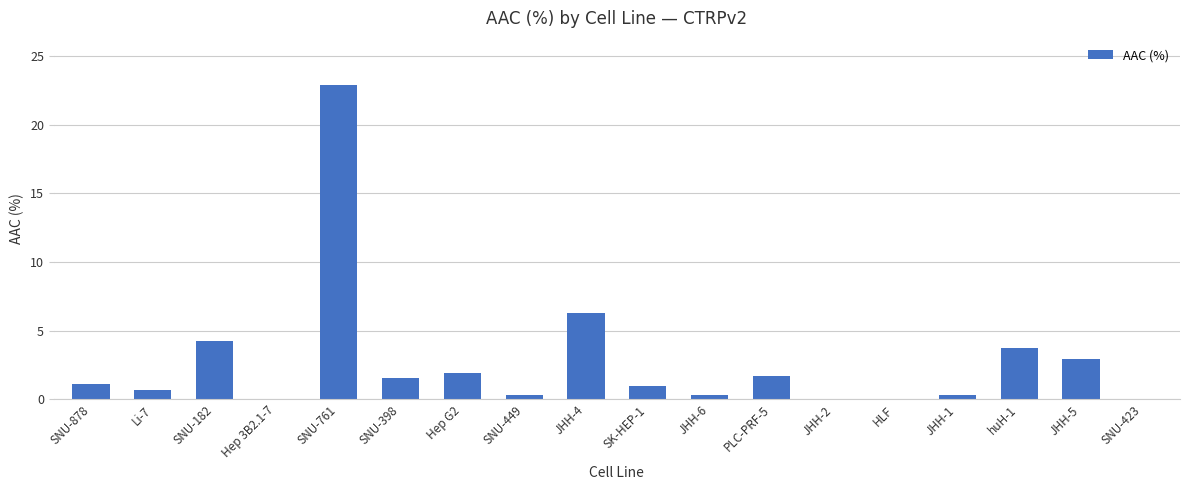

What is the change in value from Hep G2 to huH-1?

+1.8